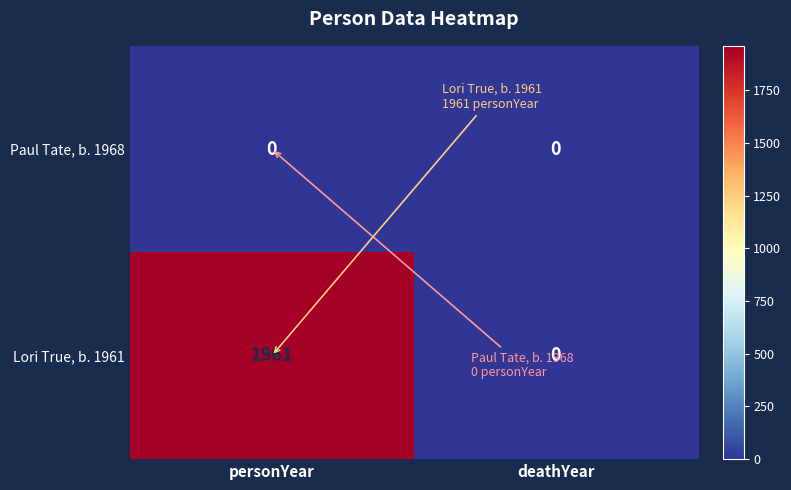

Reading left to right, list all the values displayed in this chart.

Paul Tate, b. 1968: personYear=0	deathYear=0
Lori True, b. 1961: personYear=1961	deathYear=0